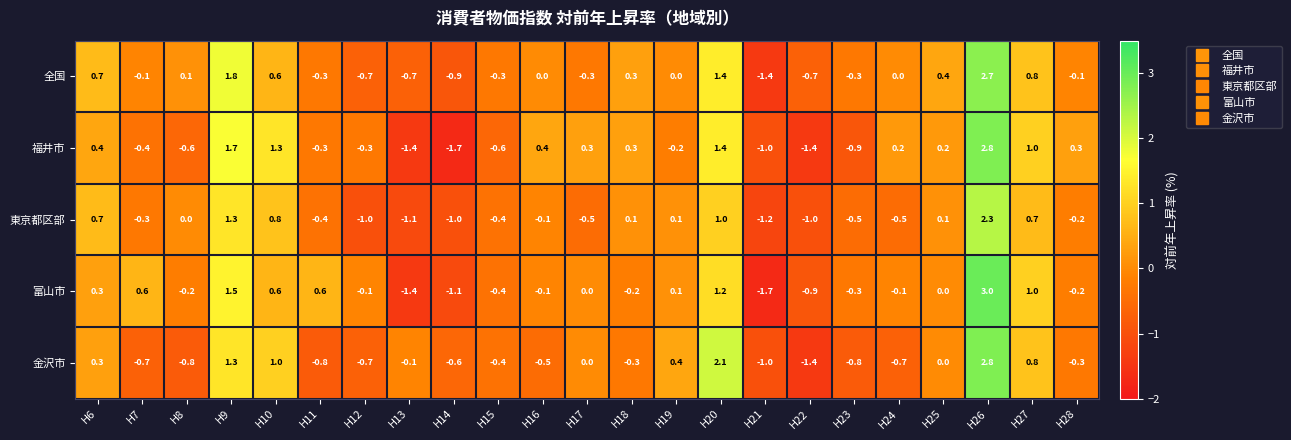

The value of 東京都区部 at H23 is -0.9. True or false?

False